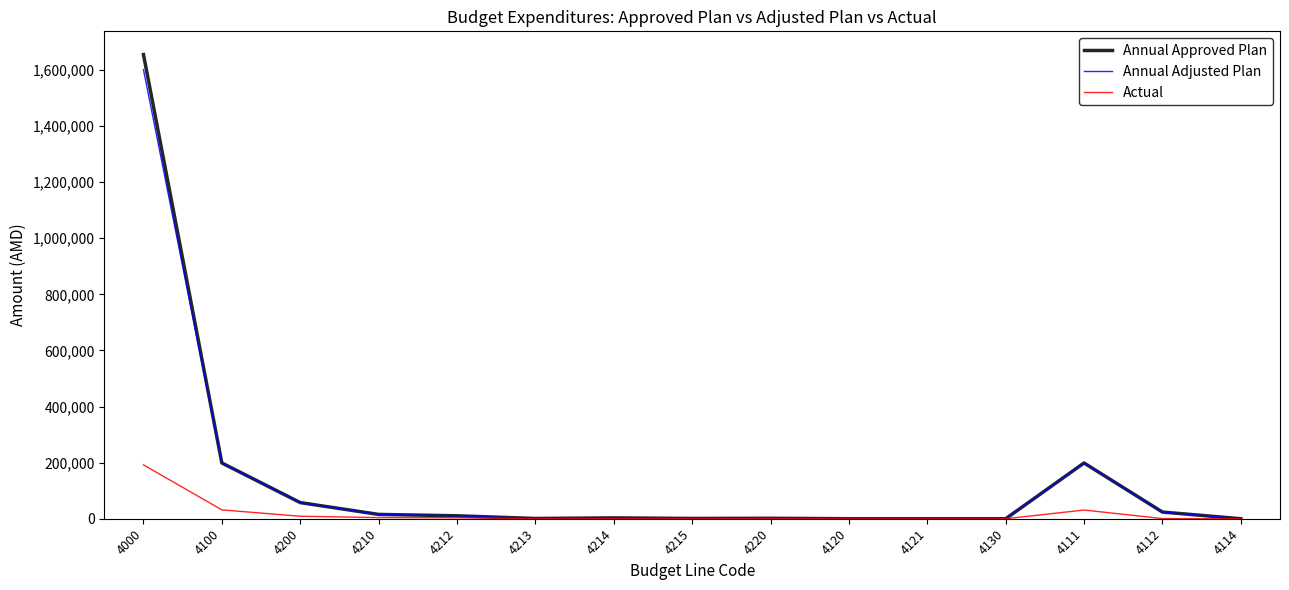

At which label does Annual Approved Plan first exceed 3000?

4000